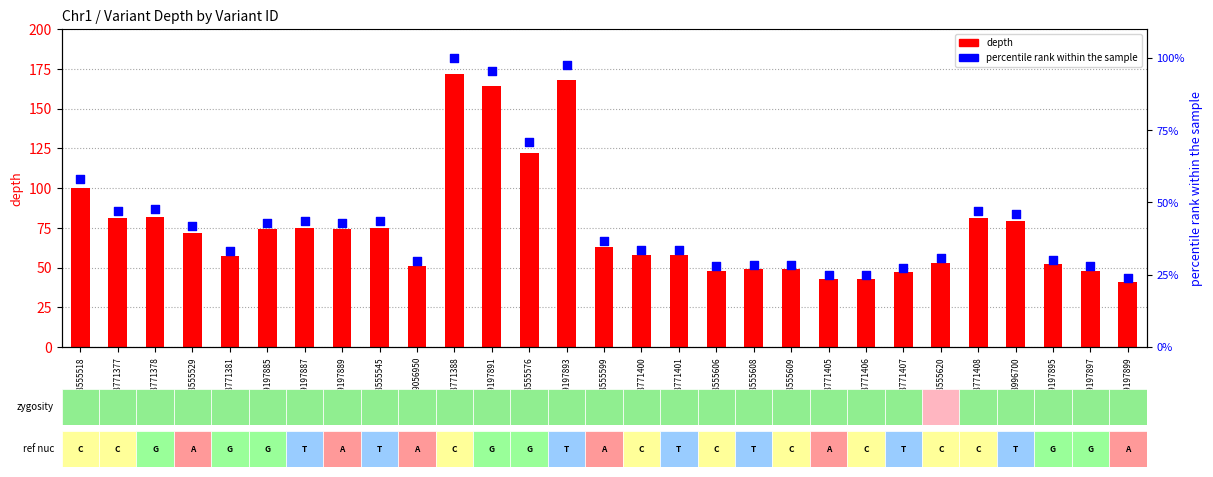

Which series has the largest Y range (max minus min)?

depth